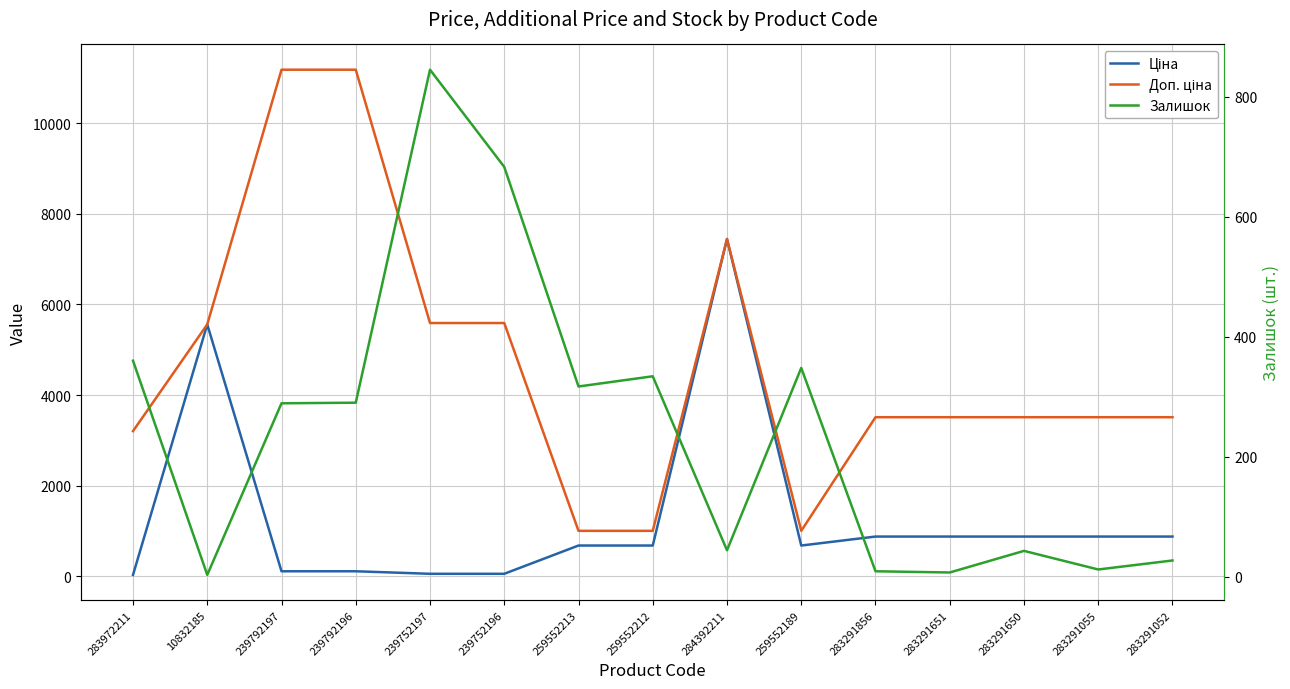

At which category does the chart reach its minimum across all series?

10832185